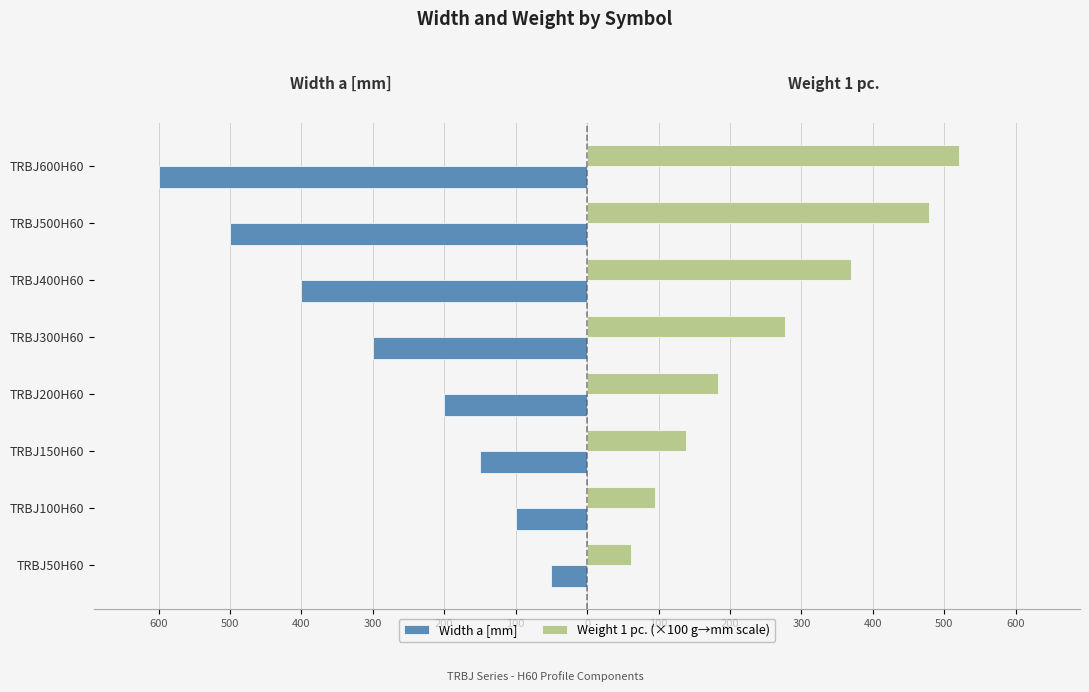

What are all the series names shown in the legend?

Width a [mm], Weight 1 pc. (×100 g→mm scale)